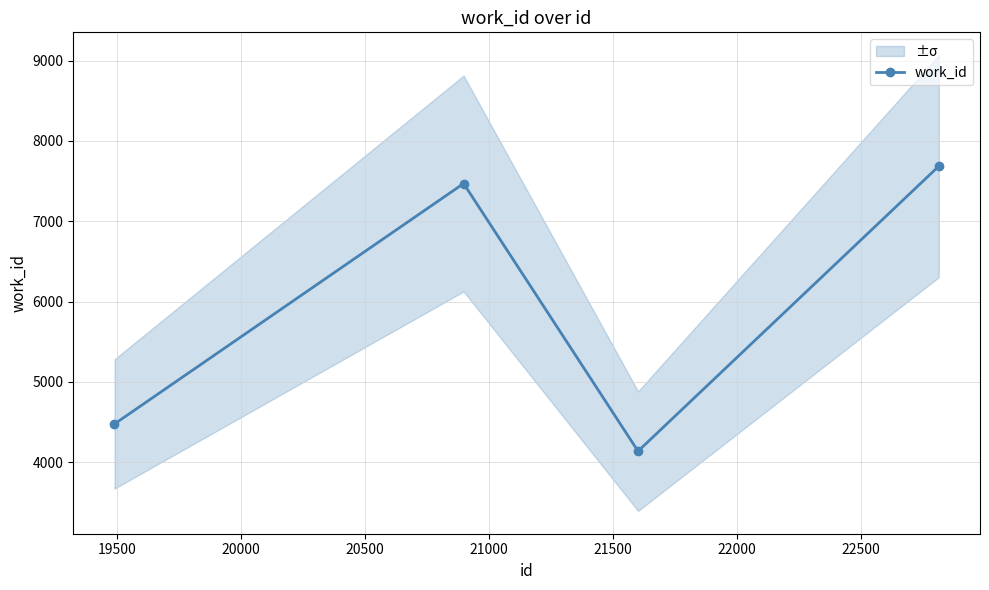

What is the difference between the second highest and minimum values?

3334